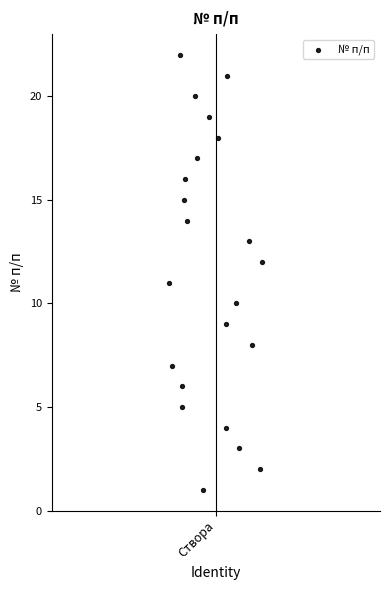

What is the range of Y values (max minus min)?

21